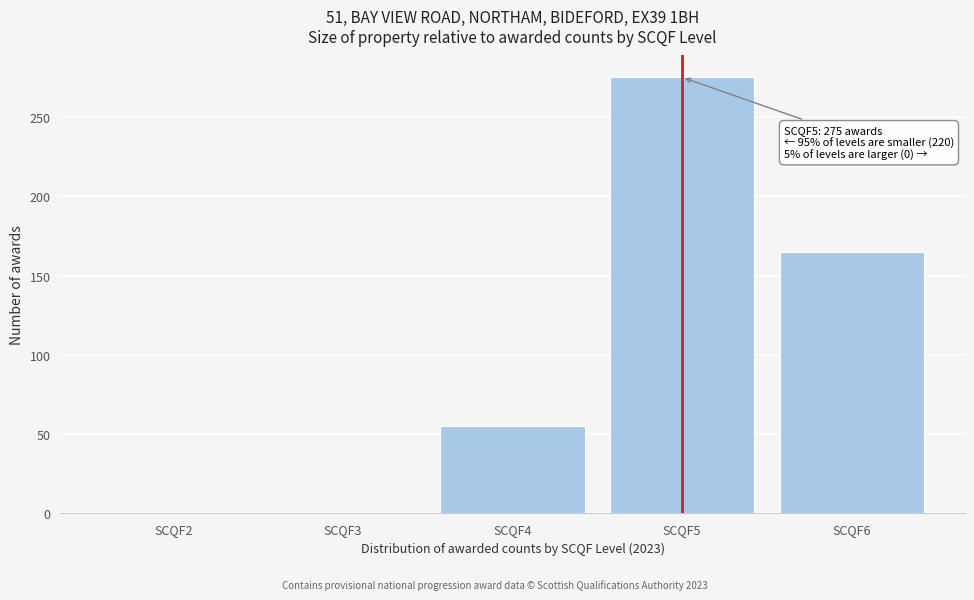

Reading left to right, what are all the values shown in this chart?

SCQF2=0	SCQF3=0	SCQF4=55	SCQF5=275	SCQF6=165